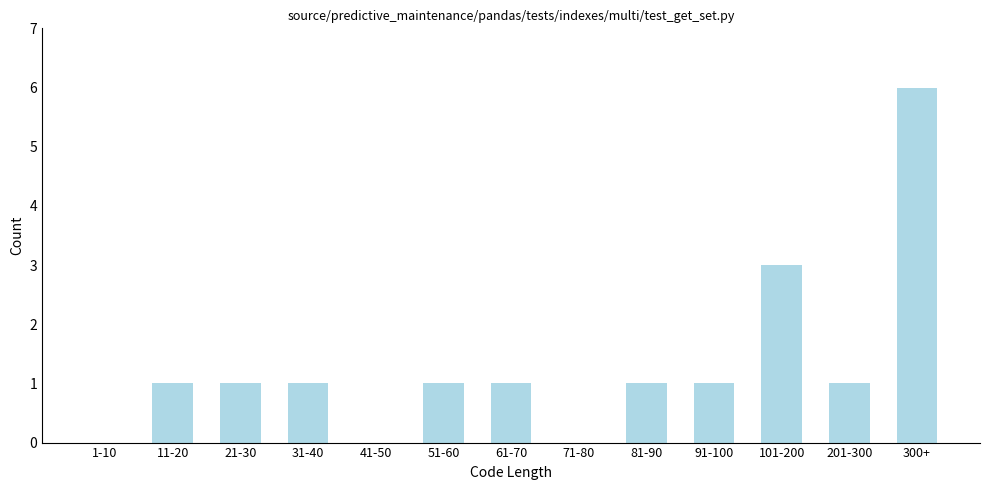

Reading left to right, extract all data points from this chart.

1-10=0	11-20=1	21-30=1	31-40=1	41-50=0	51-60=1	61-70=1	71-80=0	81-90=1	91-100=1	101-200=3	201-300=1	300+=6